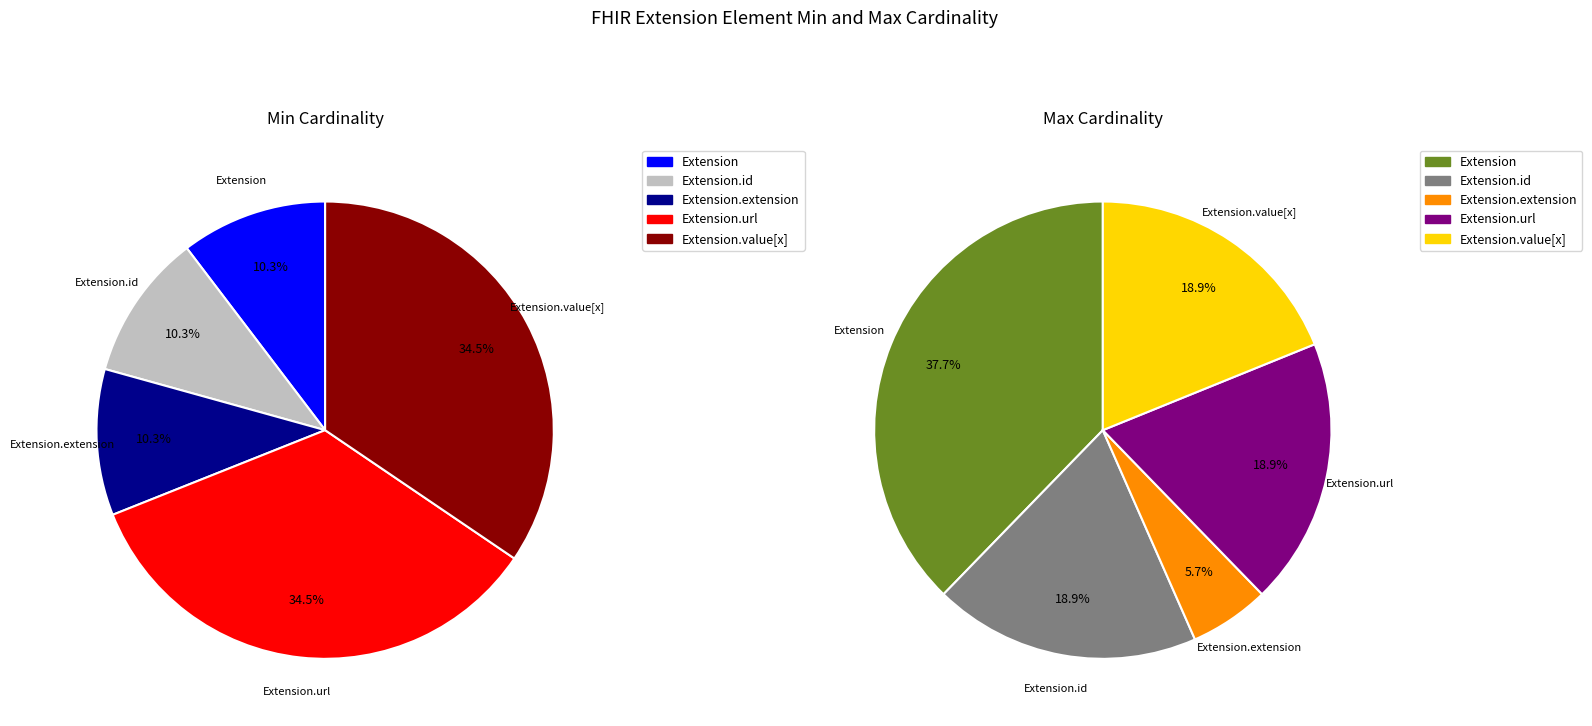

Count the number of slices in the pie.

5